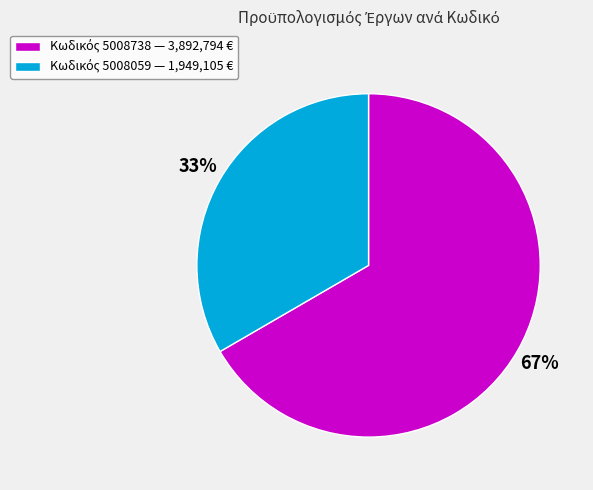

To the nearest percent, what is the average slice percentage?

50%